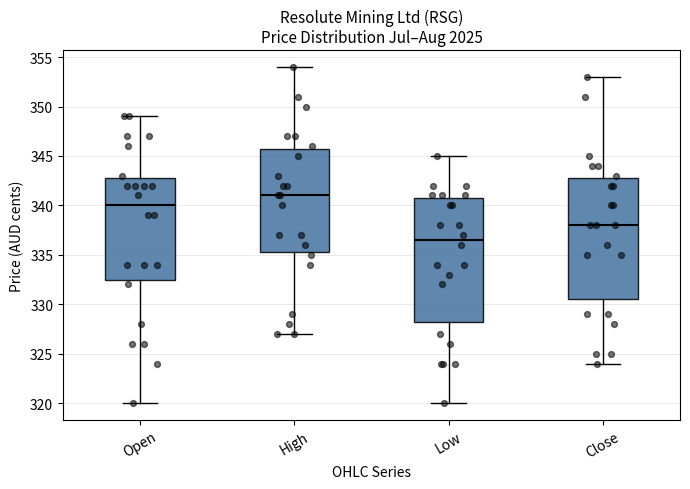

Reading left to right, read every box against the y-axis: the position of its median line, the range the box covers, and the ends of its whiskers. The values are not printed on the chart, so give them approximately, as read against the axis.

Open: median 340.0, box 332.5 to 343.0, whiskers 320.0 to 349.0
High: median 341.0, box 335.5 to 346.0, whiskers 327.0 to 354.0
Low: median 336.5, box 328.5 to 341.0, whiskers 320.0 to 345.0
Close: median 338.0, box 330.5 to 343.0, whiskers 324.0 to 353.0